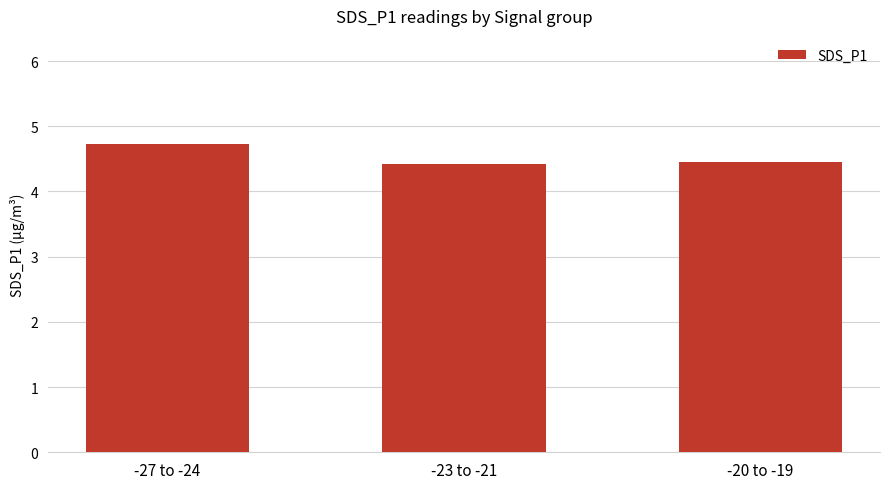

What is the sum of the values at -23 to -21 and -27 to -24?

9.2